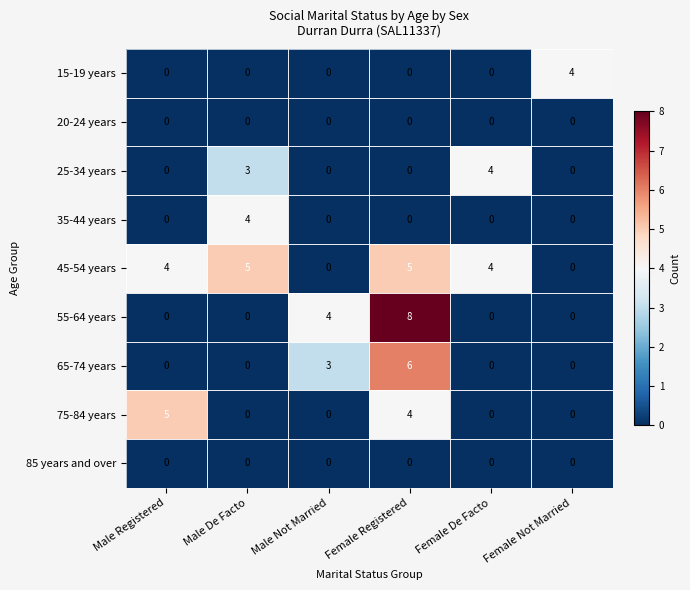

What is the difference between the maximum and minimum values in the 75-84 years series?

5